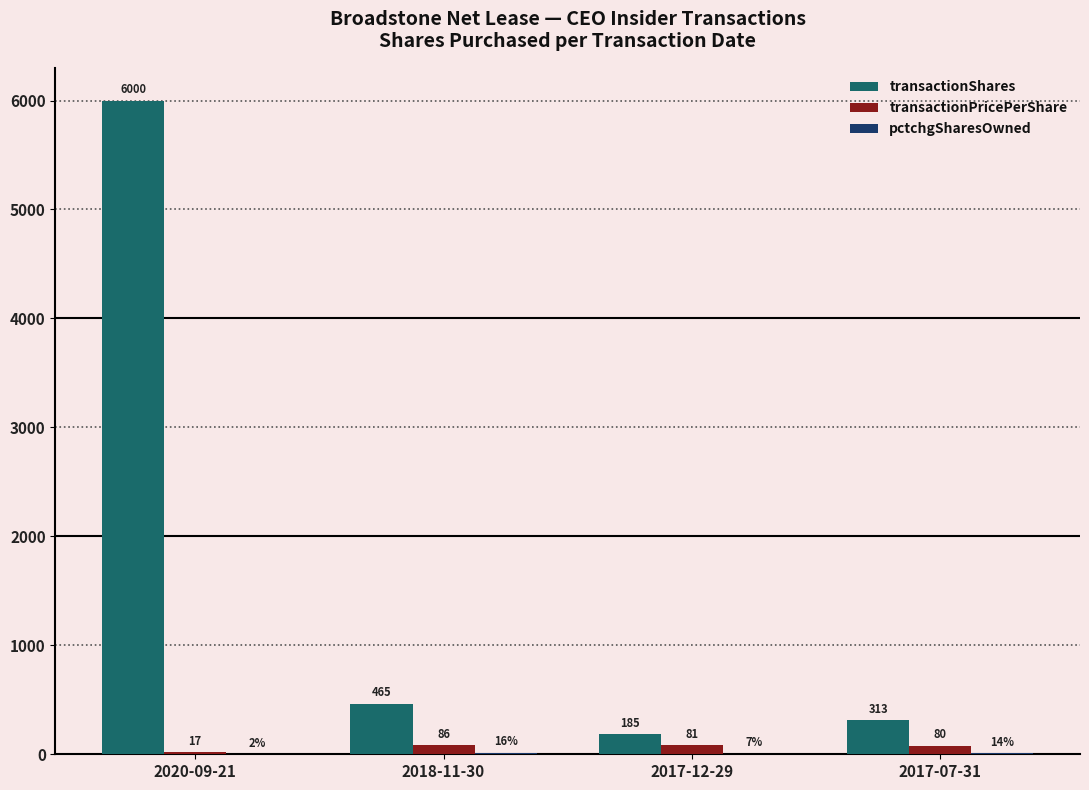

What is the maximum value shown in the chart?

6000